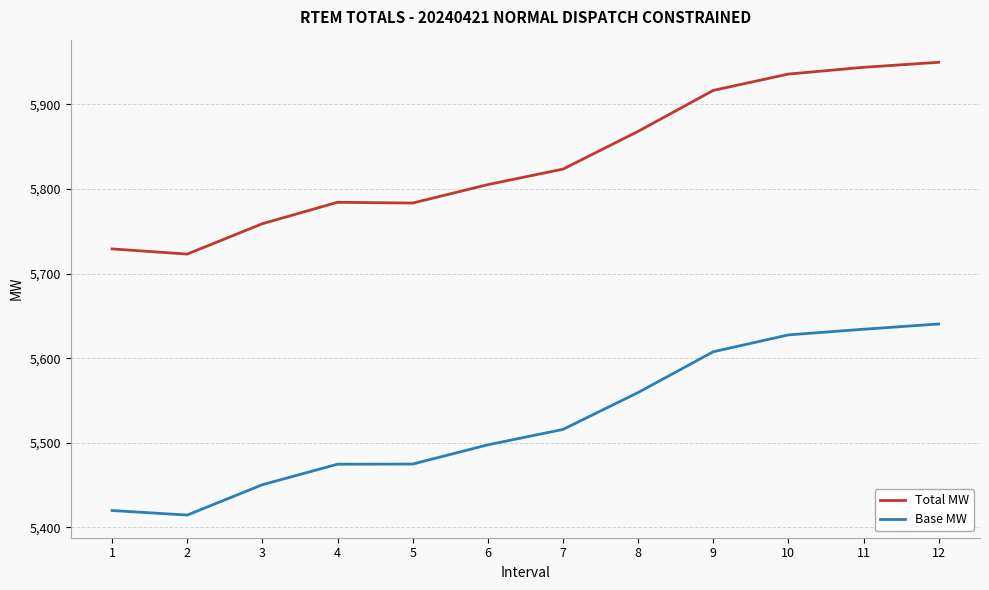

What is the maximum value for Base MW?

5640.4